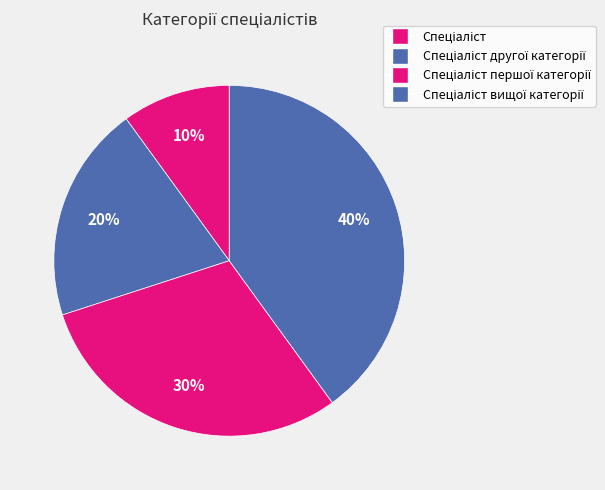

How many slices are in this pie chart?

4